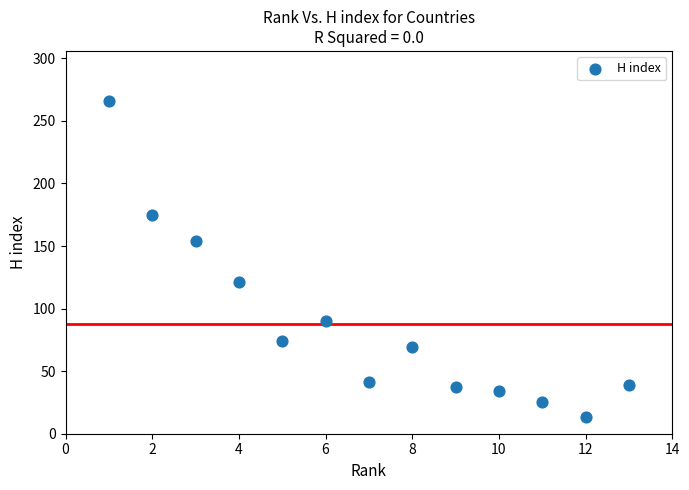

What is the range of Y values (max minus min)?

253